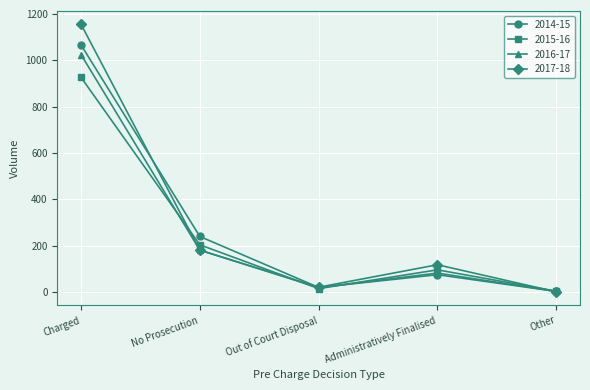

What is the difference between the highest and lowest values at Out of Court Disposal?

6